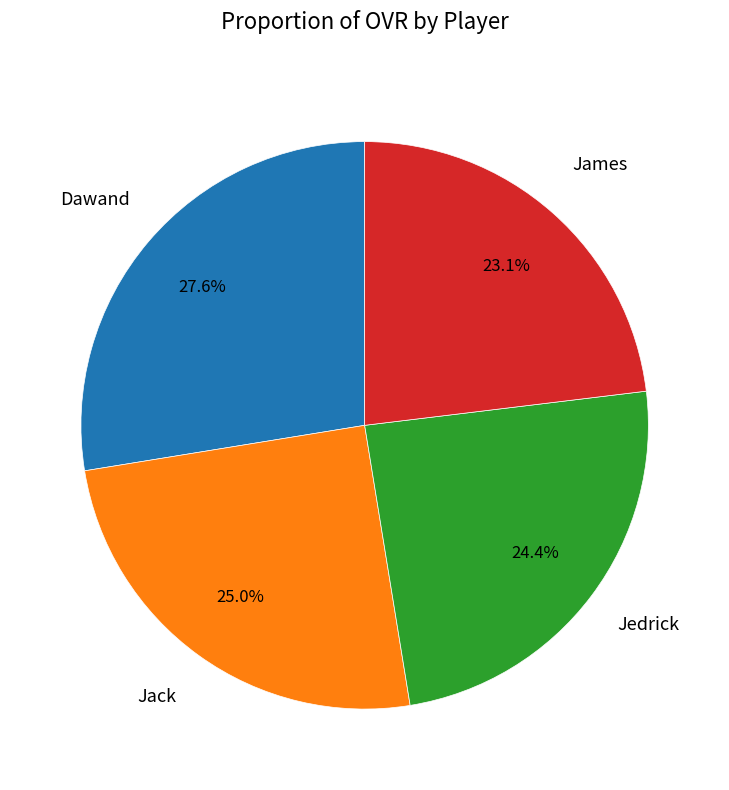

Is there any slice that represents more than half of the pie?

No